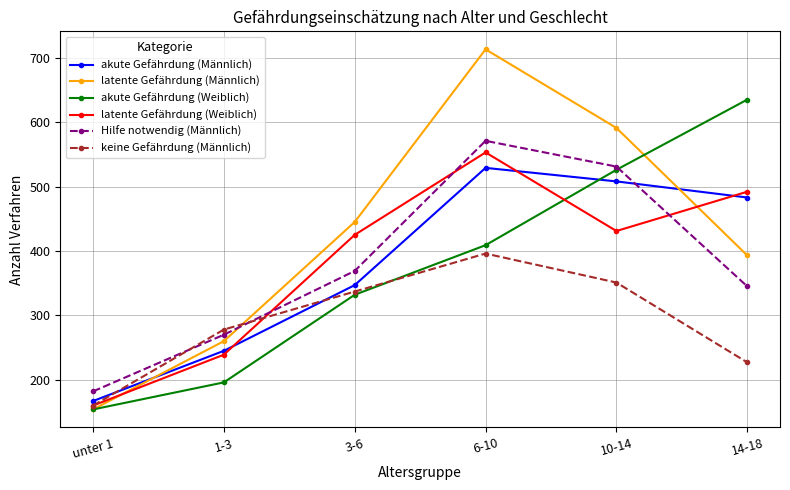

Where do akute Gefährdung (Männlich) and keine Gefährdung (Männlich) first cross each other?

unter 1 and 1-3